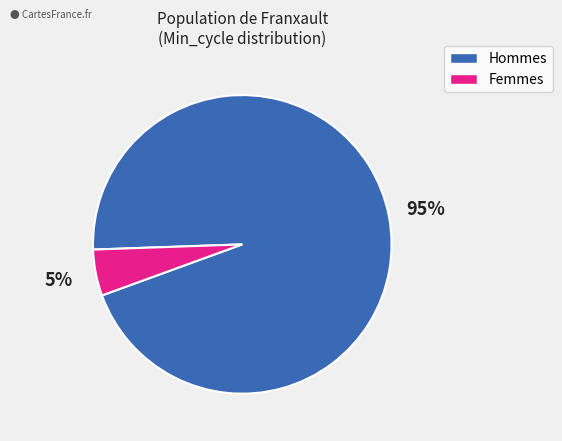

Is there a majority slice in this chart?

Yes